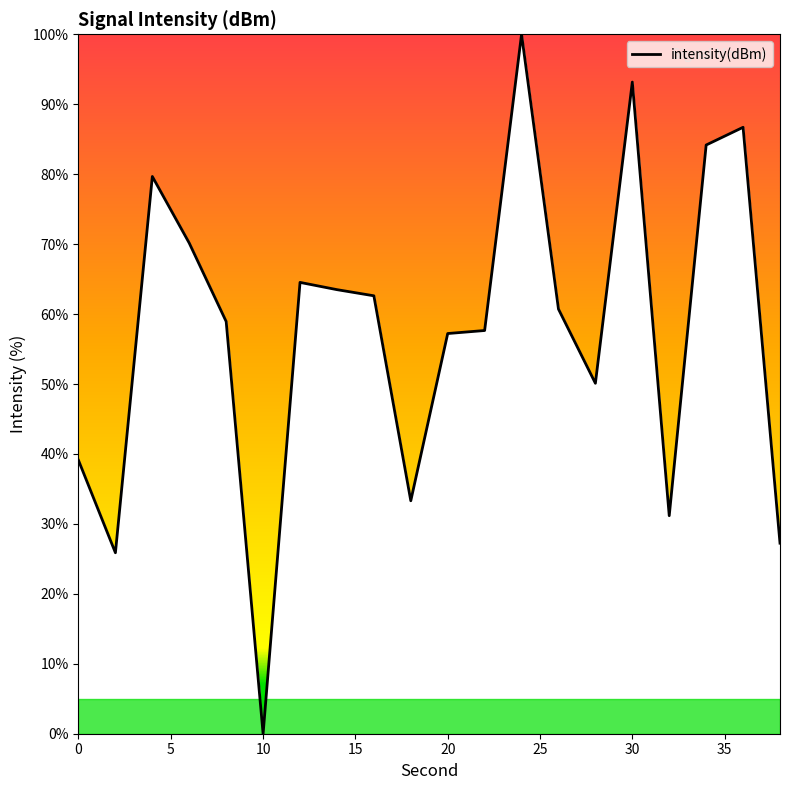

What is the difference between the maximum and minimum values?

100.0